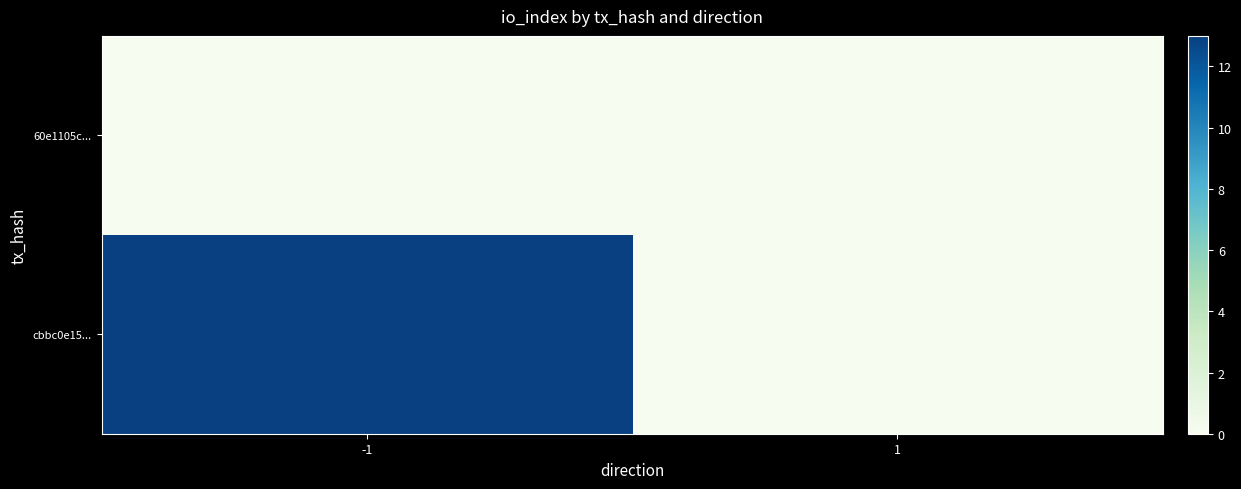

What is the total value across all series at -1?

13